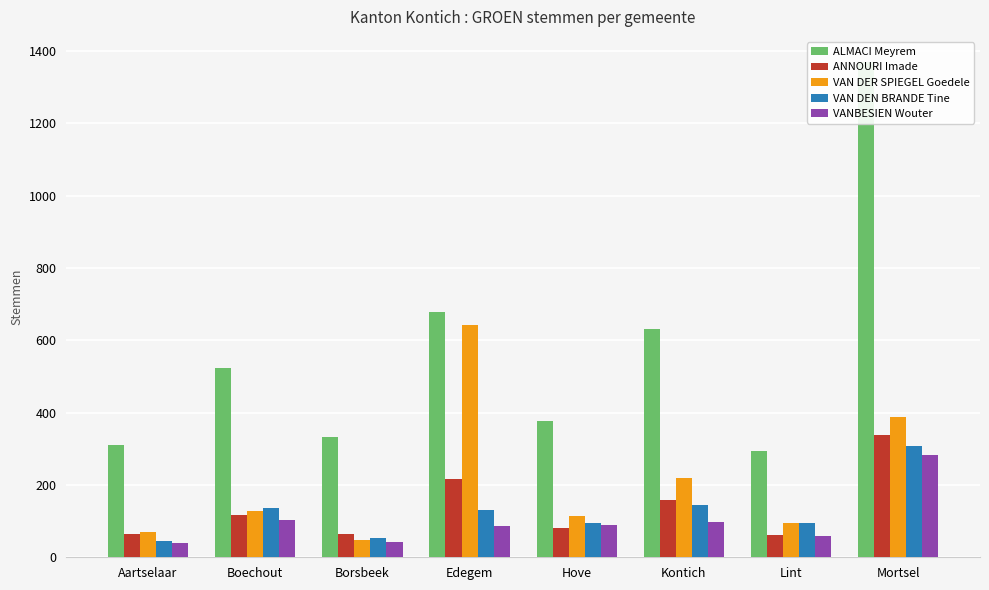

List the series in order of their peak value, highest first.

ALMACI Meyrem, VAN DER SPIEGEL Goedele, ANNOURI Imade, VAN DEN BRANDE Tine, VANBESIEN Wouter